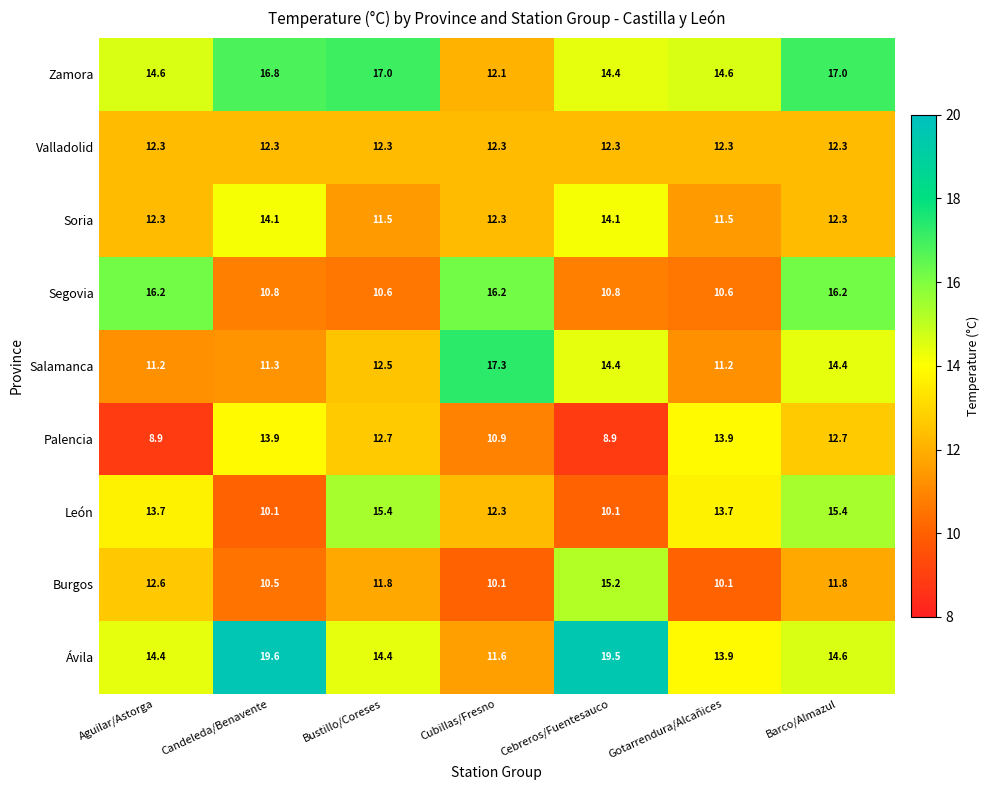

What is the approximate value of Soria at Barco/Almazul?

12.3